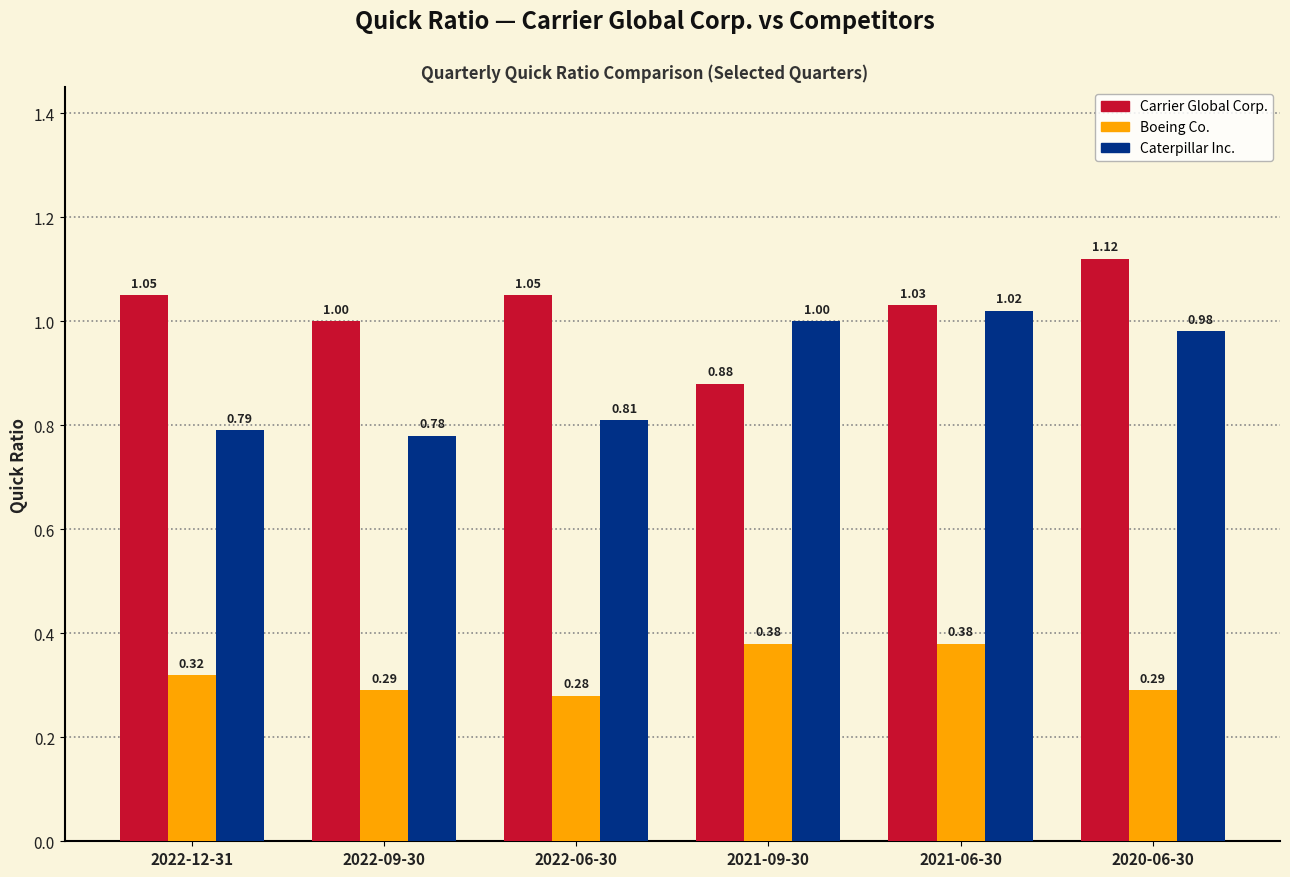

What is the total value across all series at 2021-06-30?

2.4